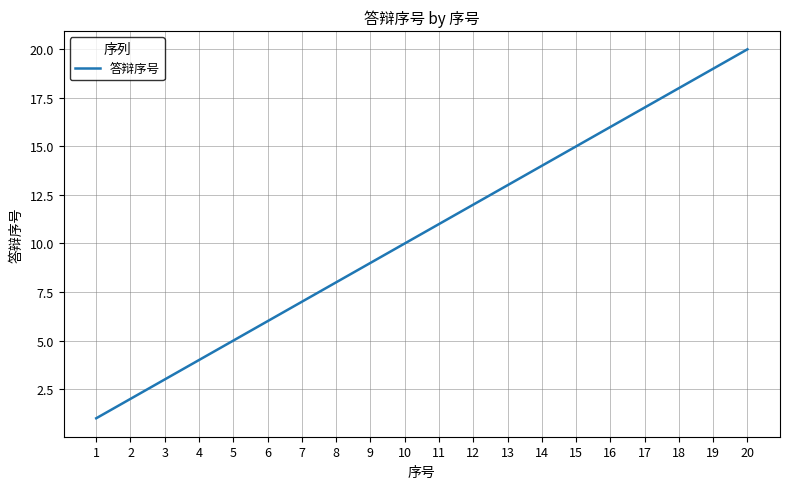

What is the minimum value shown in the chart?

1